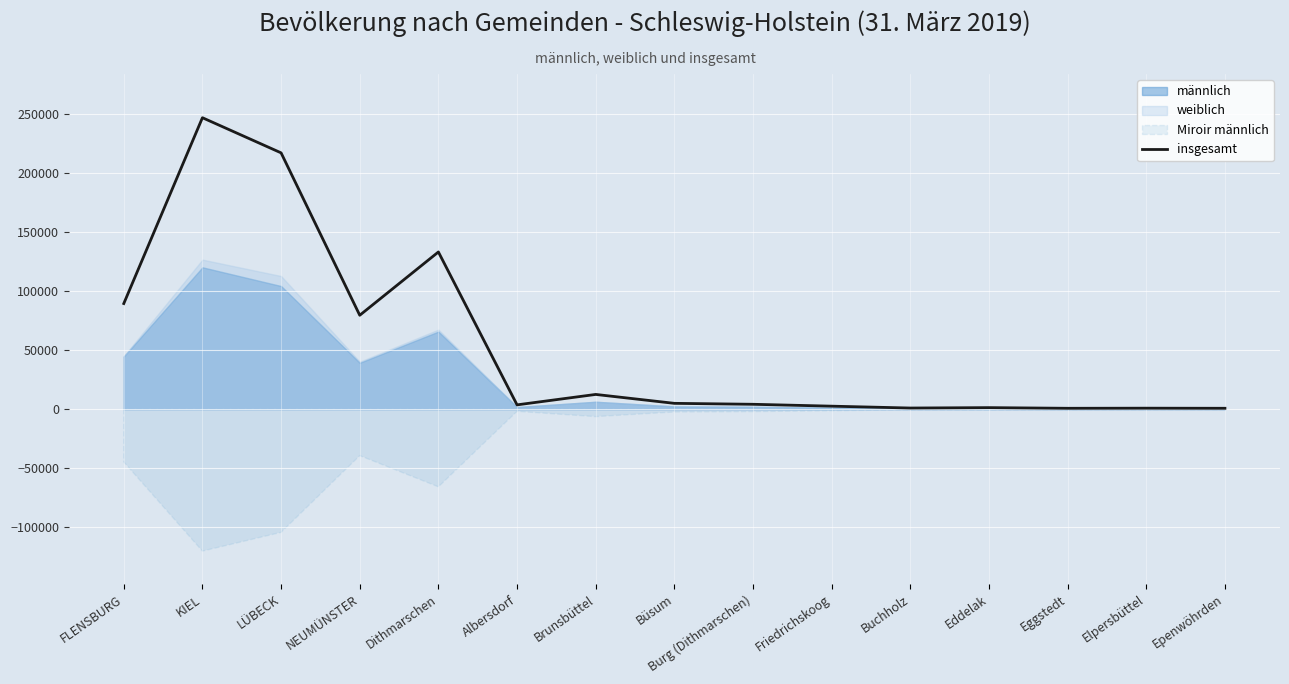

What is the value of the 2nd point from the left?

246837